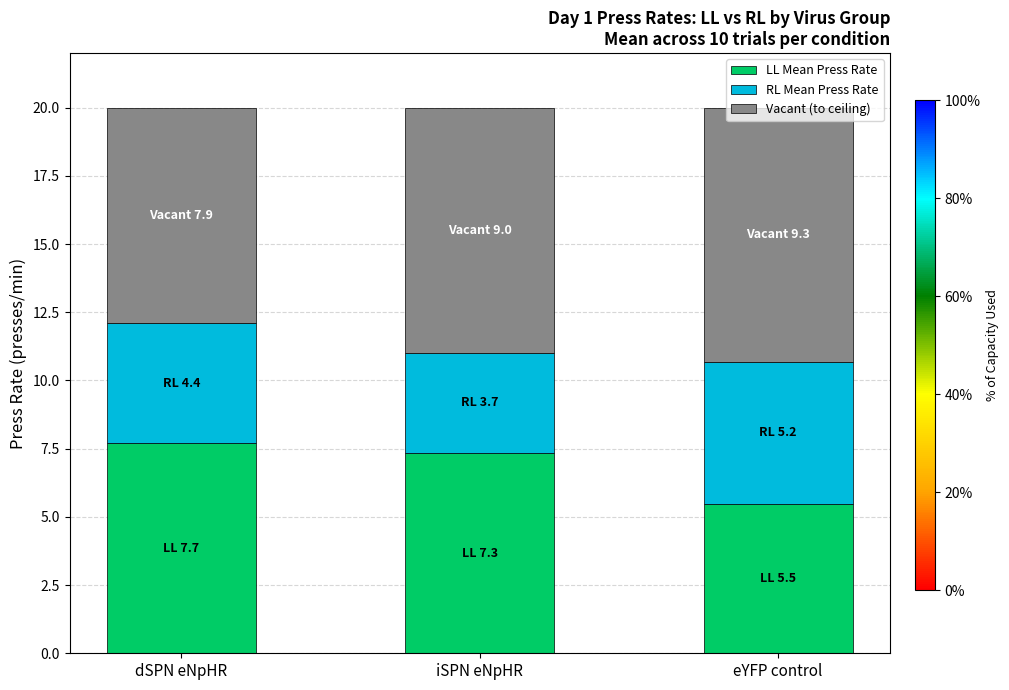

What is the difference between the second highest and minimum values in the LL Mean Press Rate series?

1.9